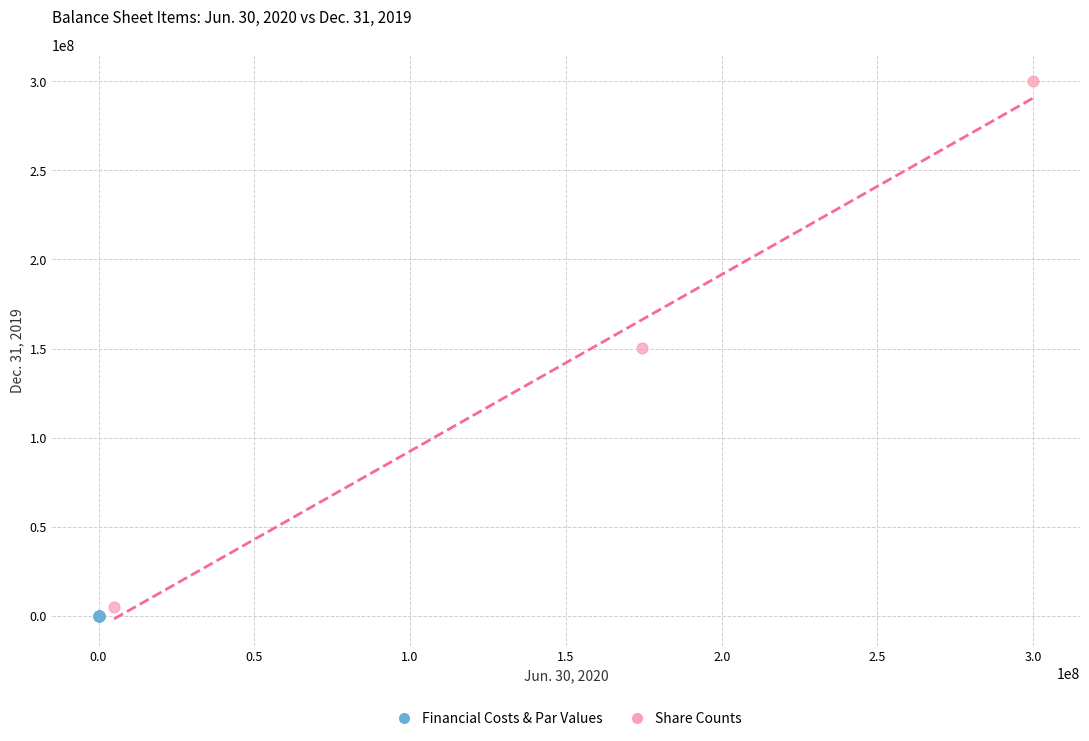

What are all the series names shown in the legend?

Financial Costs & Par Values, Share Counts